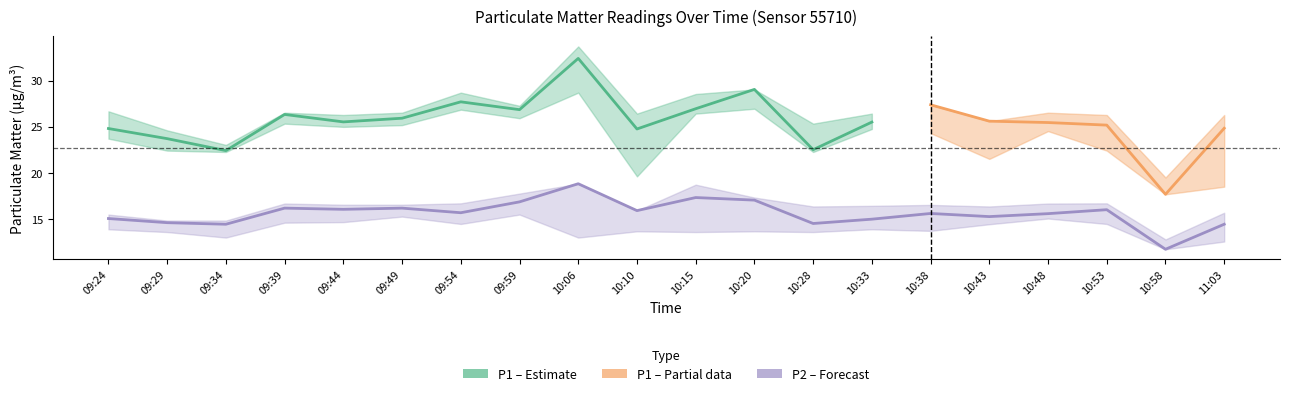

True or false: P2_lower has a value of 22.8 at 10:15.

False